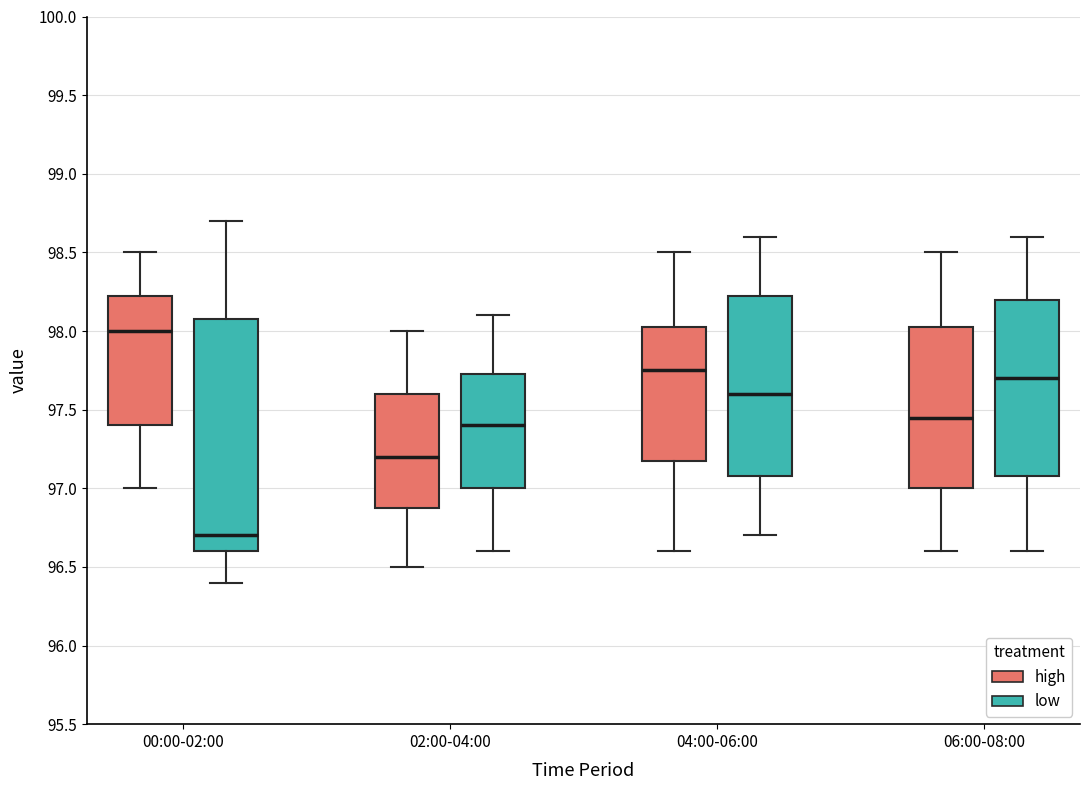

Reading left to right, transcribe this box plot: for each box, give where its median line is, the range the box spans, and where its two whiskers end, as read against the y-axis. The values are not printed on the chart, so give them approximately, as read against the axis.

00:00-02:00 (high): median 98.00, box 97.40 to 98.25, whiskers 97.00 to 98.50
00:00-02:00 (low): median 96.70, box 96.60 to 98.10, whiskers 96.40 to 98.70
02:00-04:00 (high): median 97.20, box 96.90 to 97.60, whiskers 96.50 to 98.00
02:00-04:00 (low): median 97.40, box 97.00 to 97.75, whiskers 96.60 to 98.10
04:00-06:00 (high): median 97.75, box 97.20 to 98.05, whiskers 96.60 to 98.50
04:00-06:00 (low): median 97.60, box 97.10 to 98.25, whiskers 96.70 to 98.60
06:00-08:00 (high): median 97.45, box 97.00 to 98.05, whiskers 96.60 to 98.50
06:00-08:00 (low): median 97.70, box 97.10 to 98.20, whiskers 96.60 to 98.60